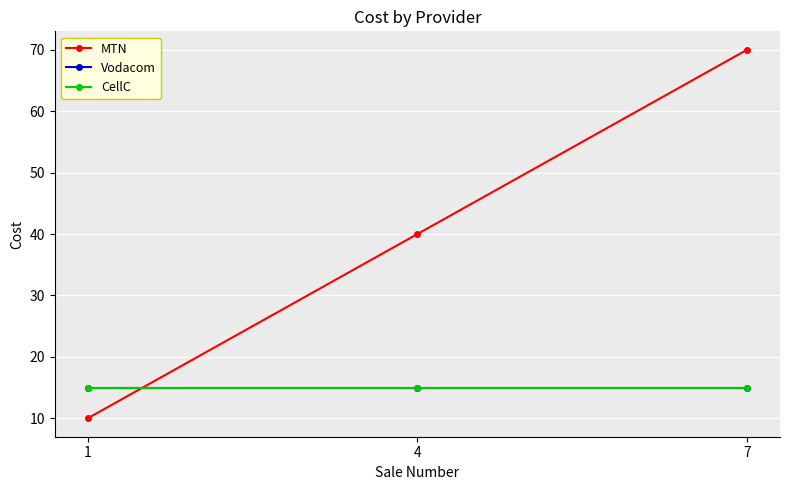

At how many categories does at least one series exceed 58?

1